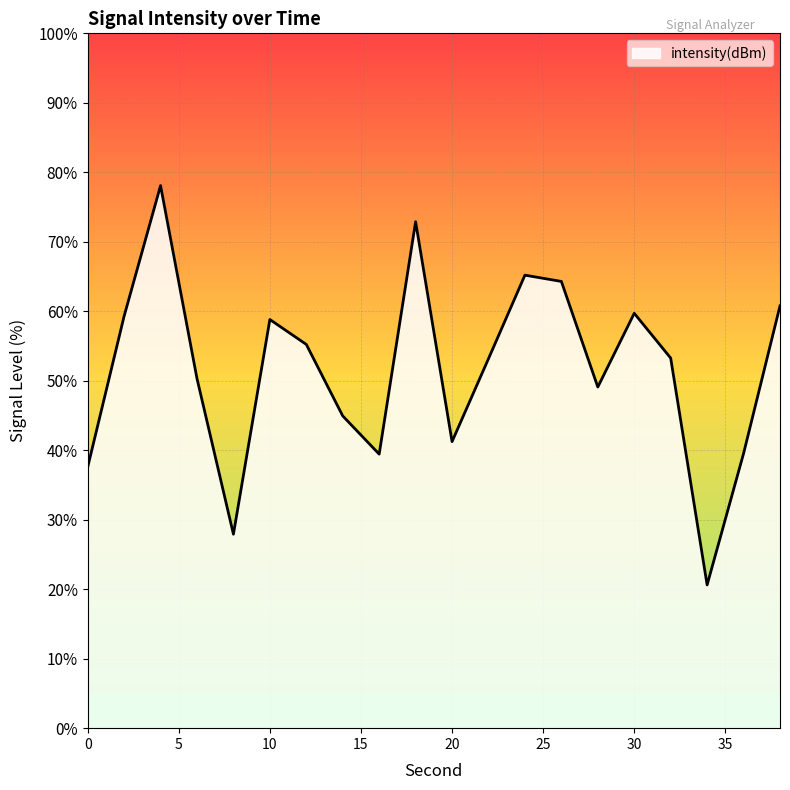

What is the maximum value shown in the chart?

78.1